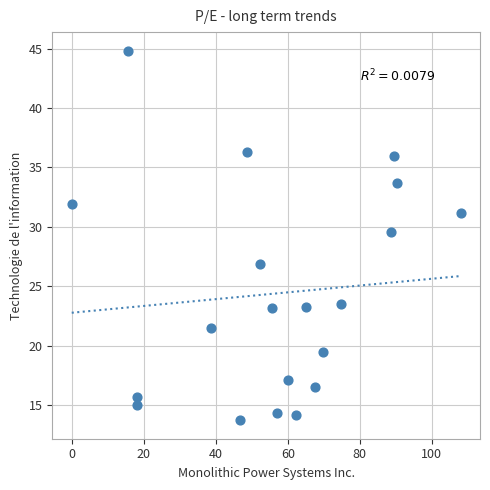

What is the range of X values (max minus min)?

108.0